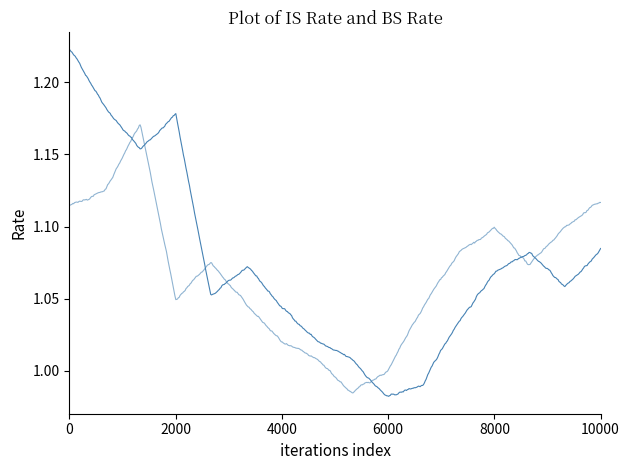

At which category is the sum across all series the highest?

1